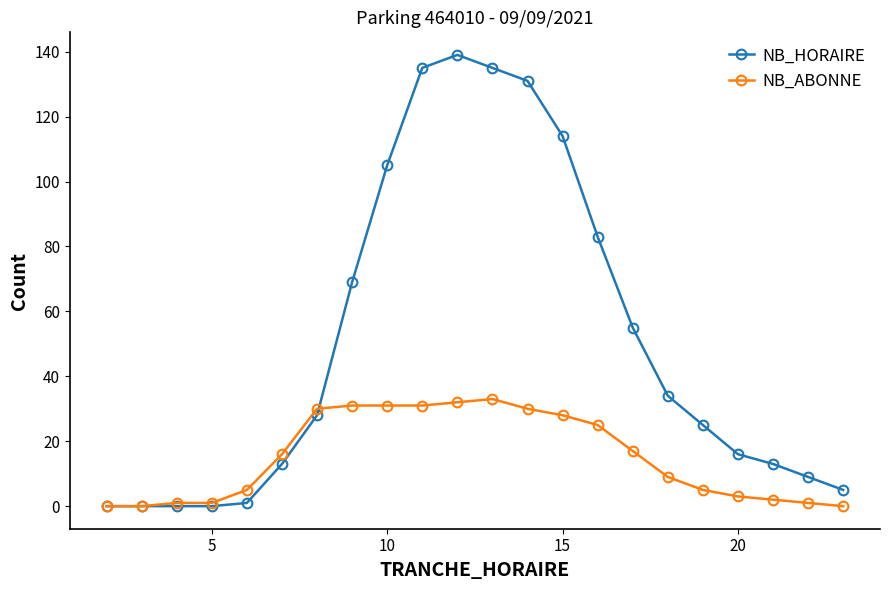

Which series has the widest spread of values?

NB_HORAIRE